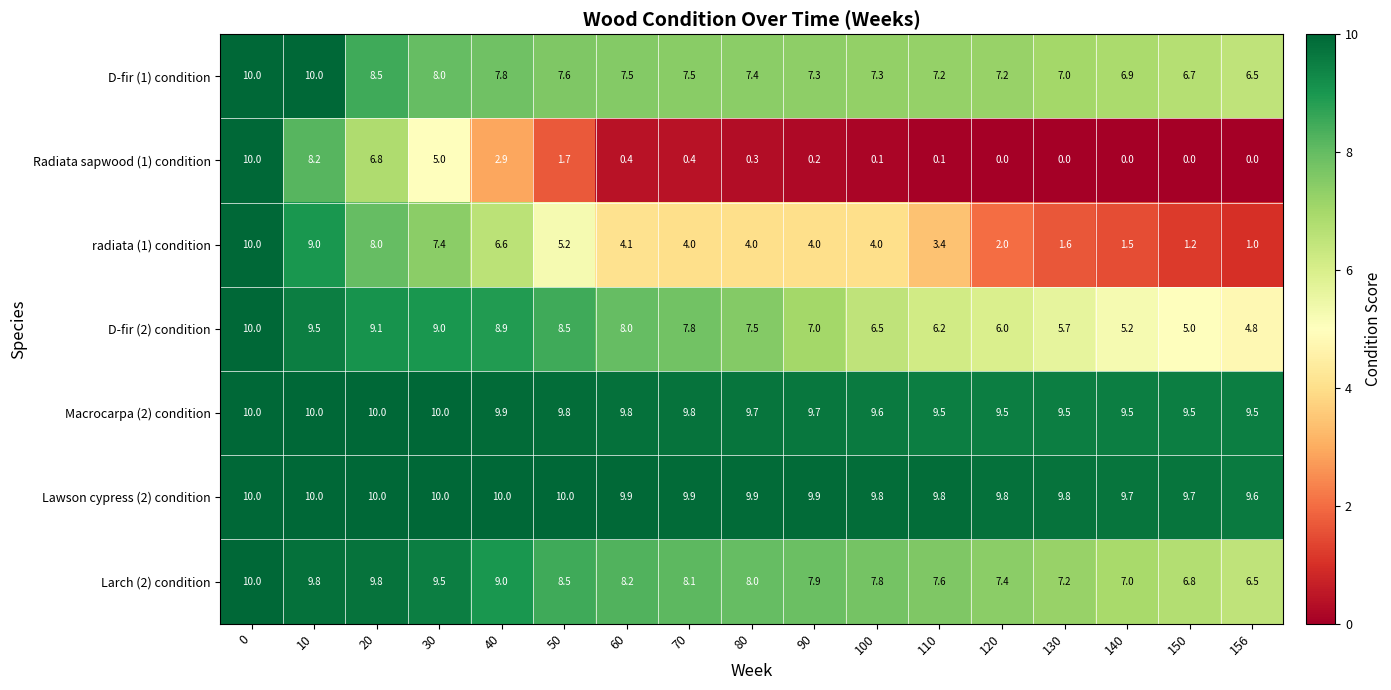

Which series has the largest range (max minus min)?

Radiata sapwood (1) condition